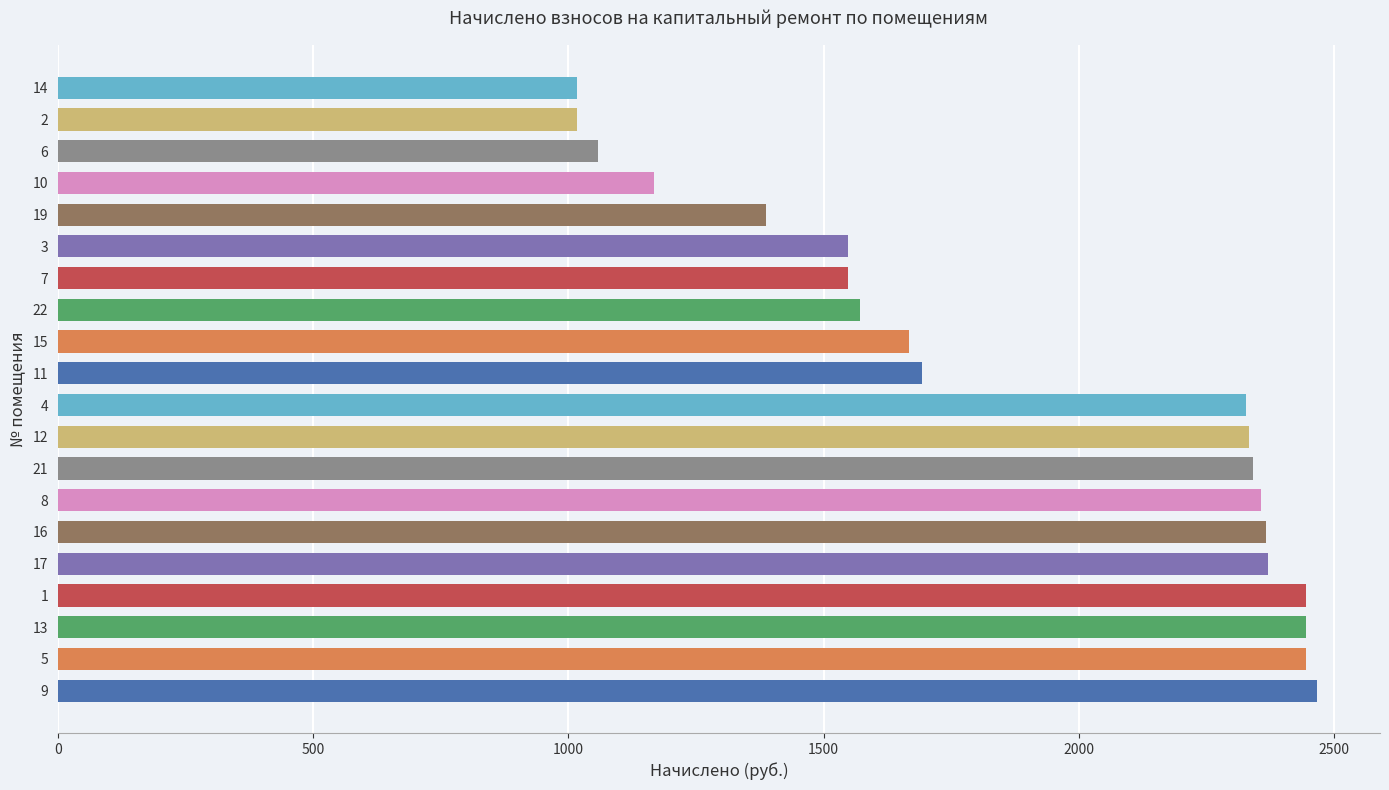

What is the greatest value displayed?

2466.6